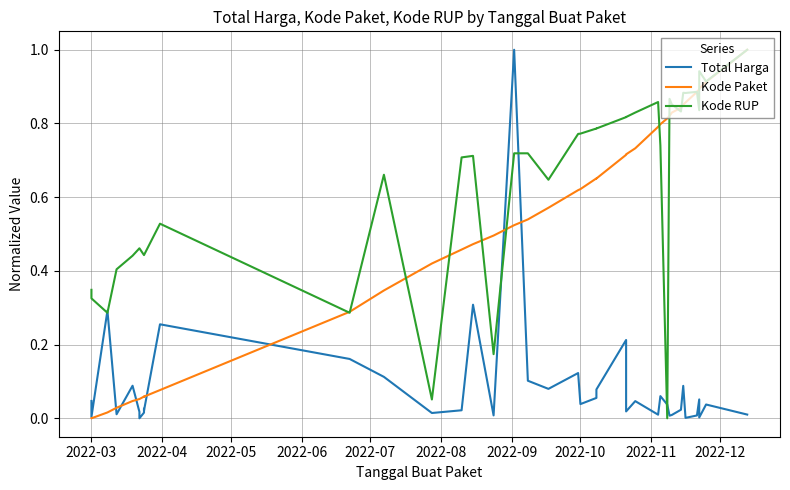

The Kode RUP series shows -0.4 at 29. True or false?

False